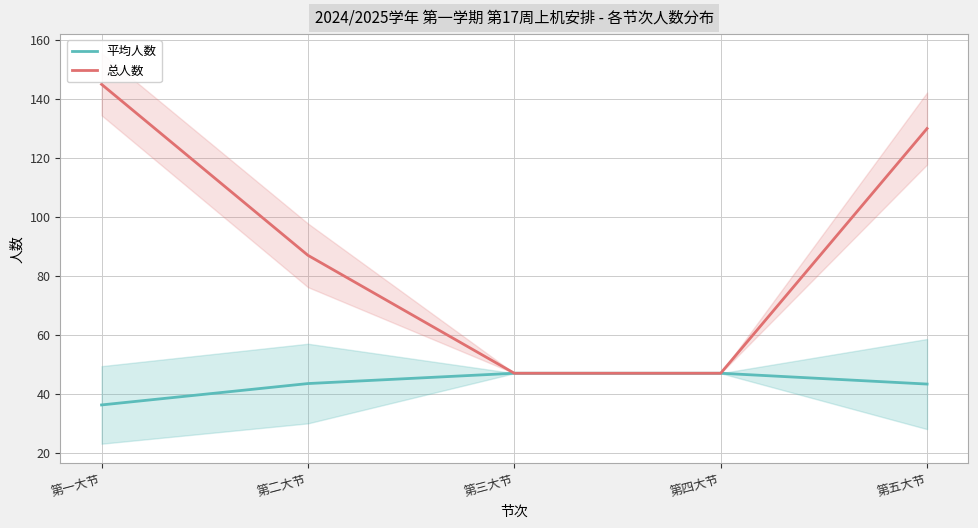

At which category is the sum across all series the highest?

第一大节